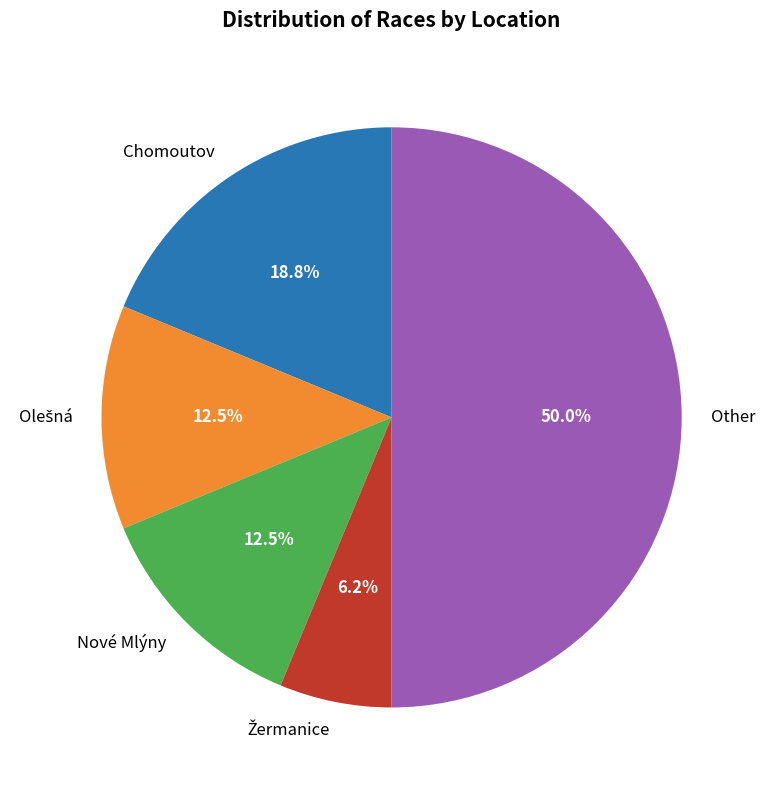

Approximately how many times larger is the value at Nové Mlýny compared to Chomoutov?

0.7